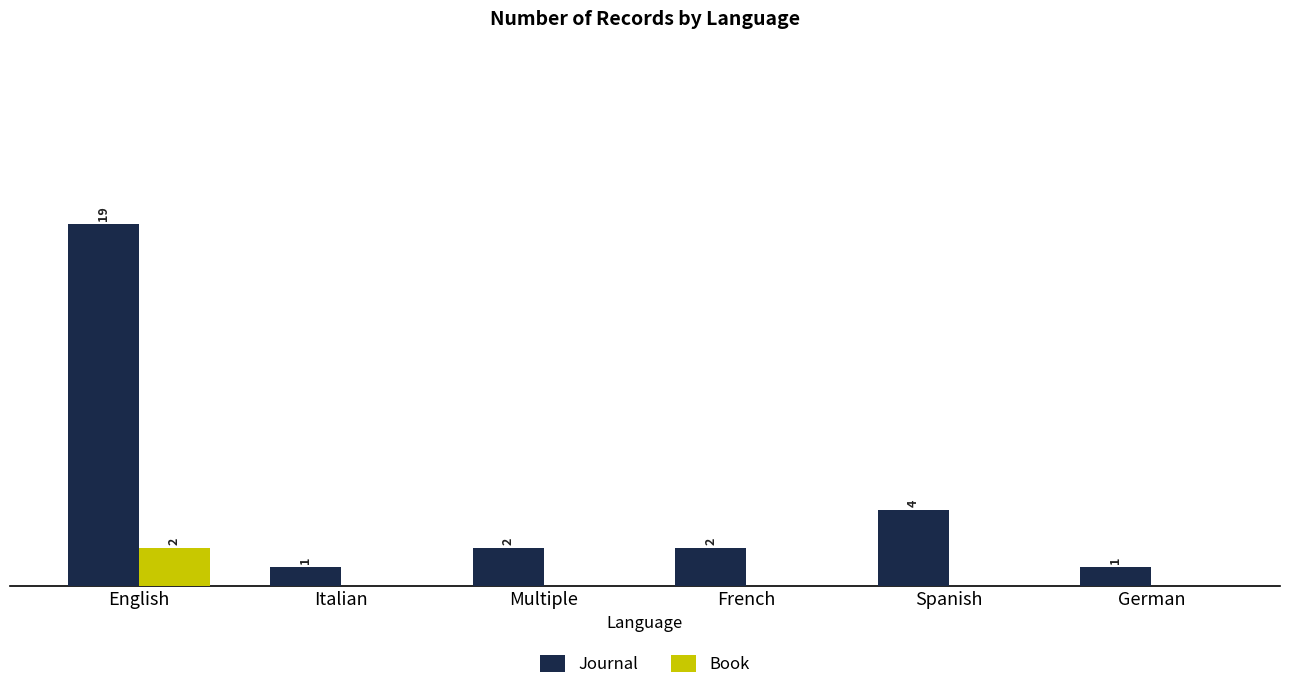

What are all the series names shown in the legend?

Journal, Book